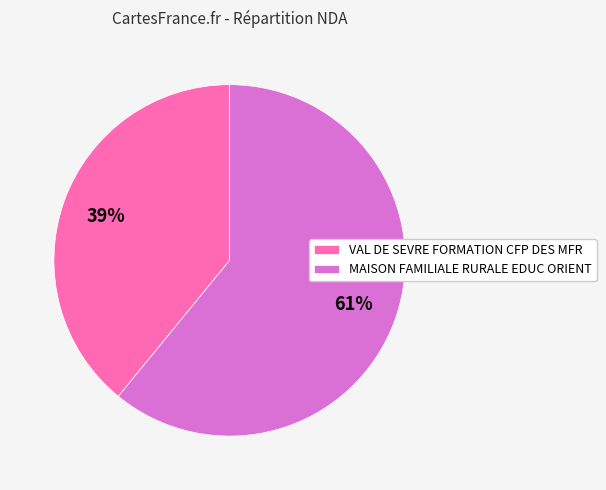

Is the sum of MAISON FAMILIALE RURALE EDUC ORIENT and VAL DE SEVRE FORMATION CFP DES MFR greater than half?

Yes